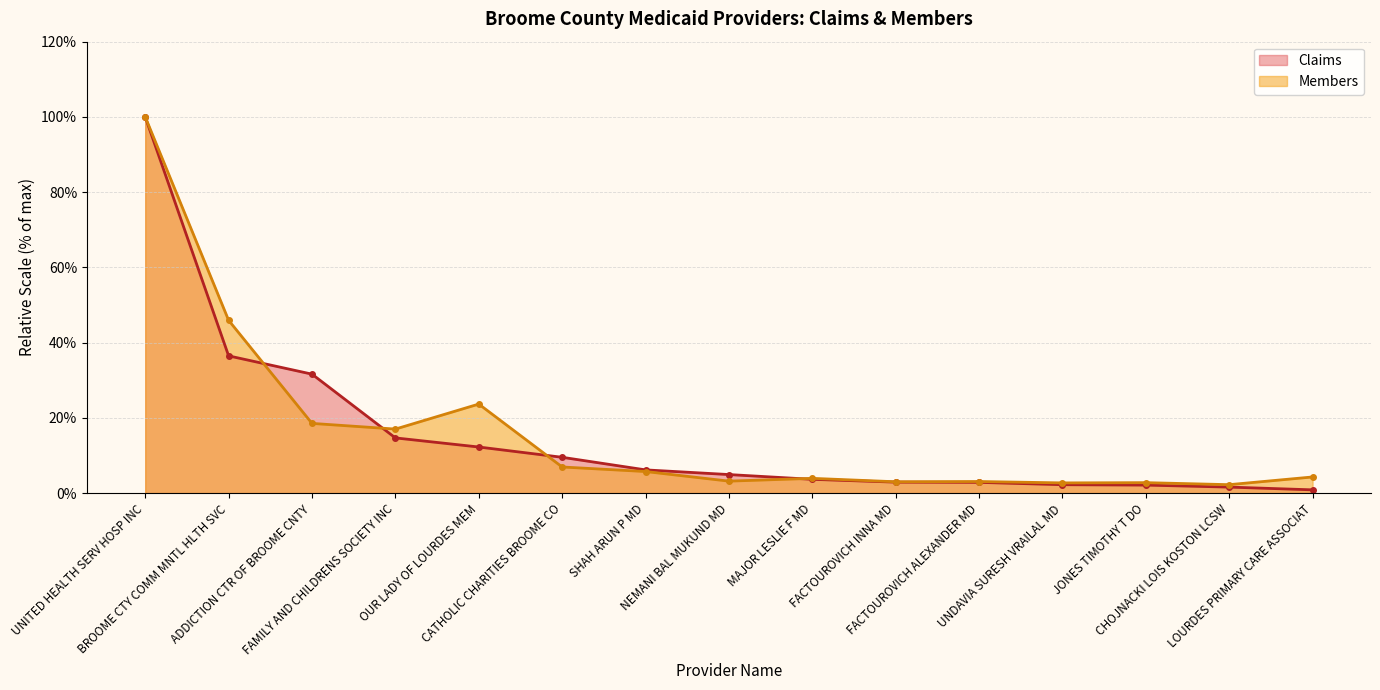

Rank the series at UNDAVIA SURESH VRAILAL MD from lowest to highest value.

Claims, Members